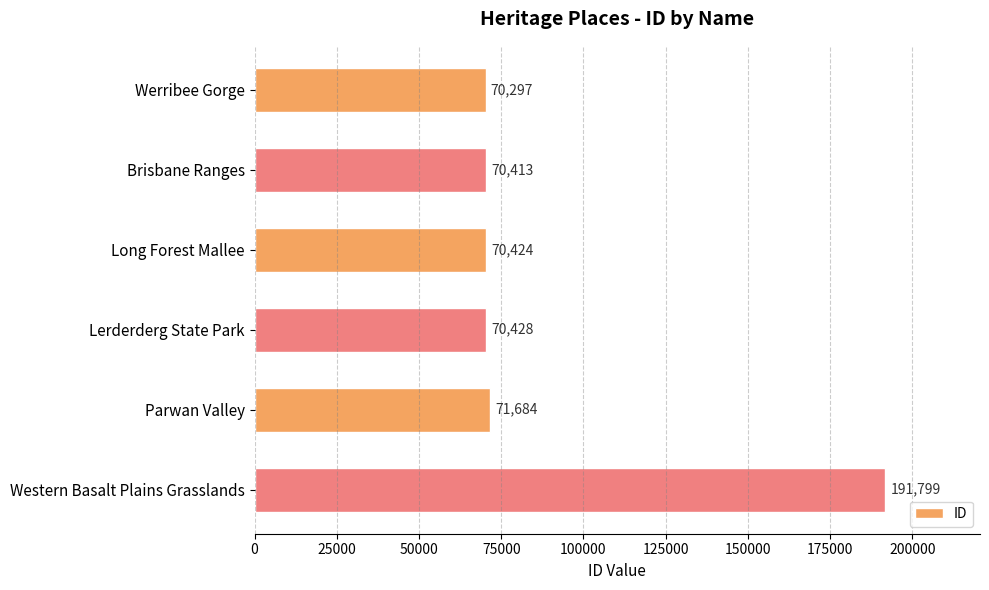

List the labels in order of value, largest first.

Western Basalt Plains Grasslands, Parwan Valley, Lerderderg State Park, Long Forest Mallee, Brisbane Ranges, Werribee Gorge